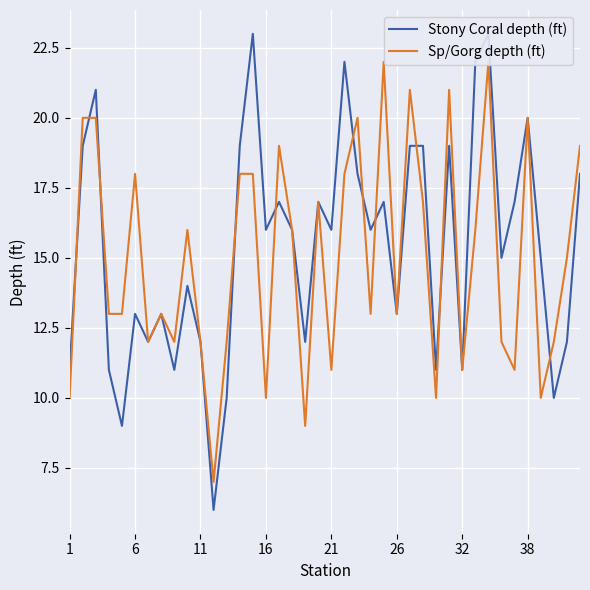

How many data points in Stony Coral depth (ft) are less than 16?

19